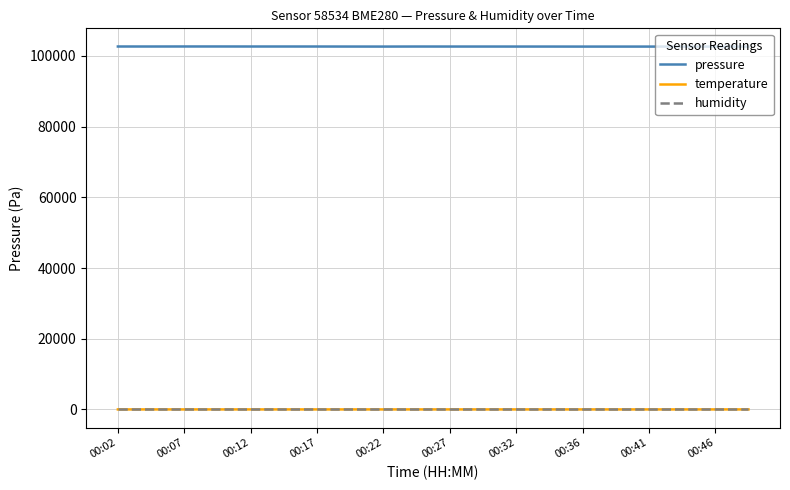

At how many categories does at least one series exceed 89278?

20